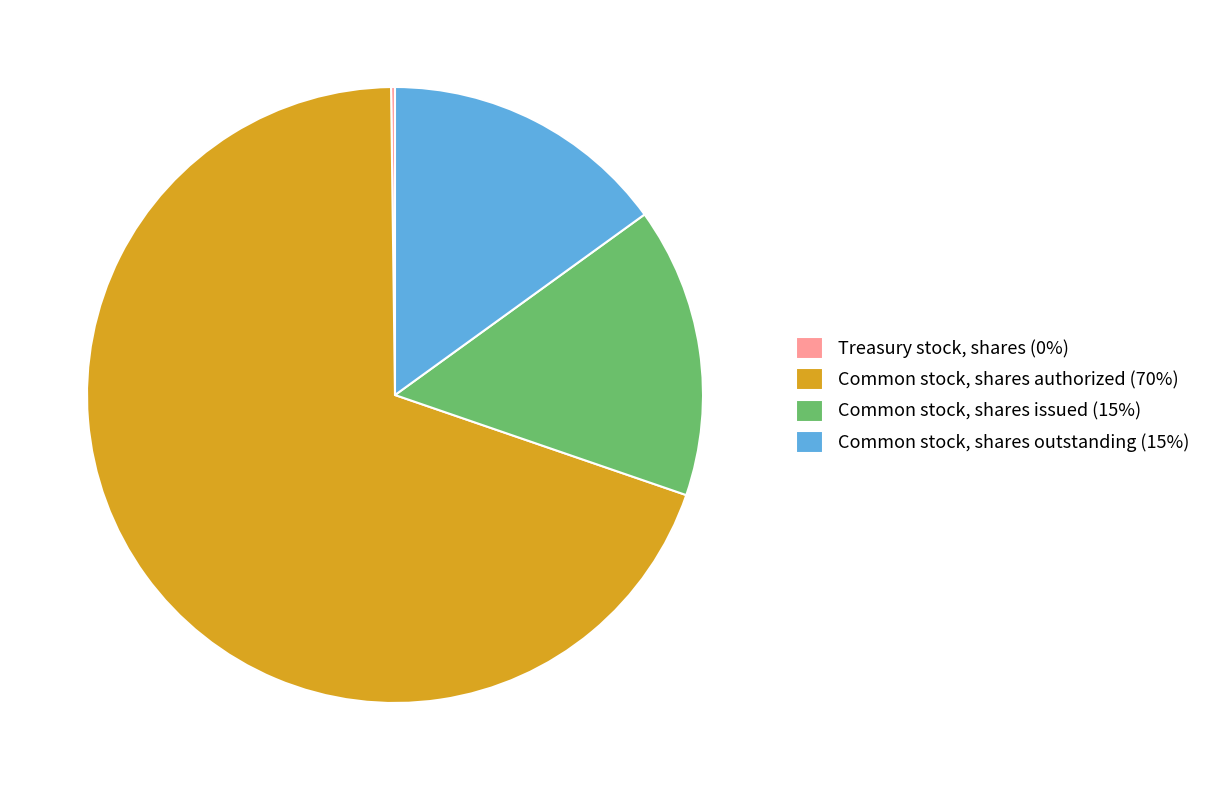

Is the sum of Common stock, shares authorized (70%) and Common stock, shares issued (15%) greater than half?

Yes